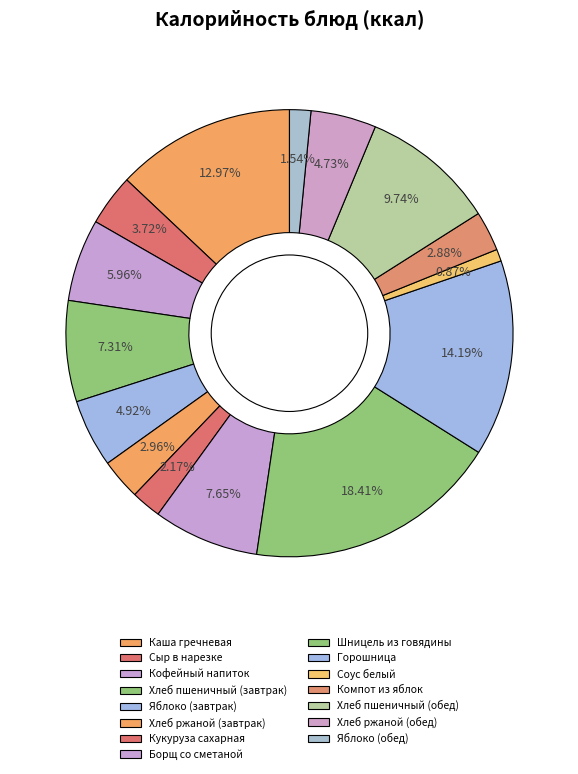

What is the largest slice in the pie chart?

Шницель из говядины